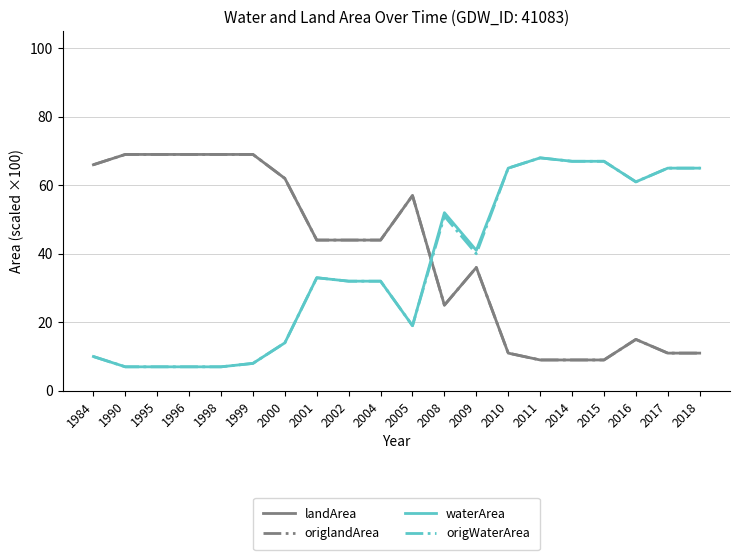

At which category does waterArea reach its first local peak?

2001